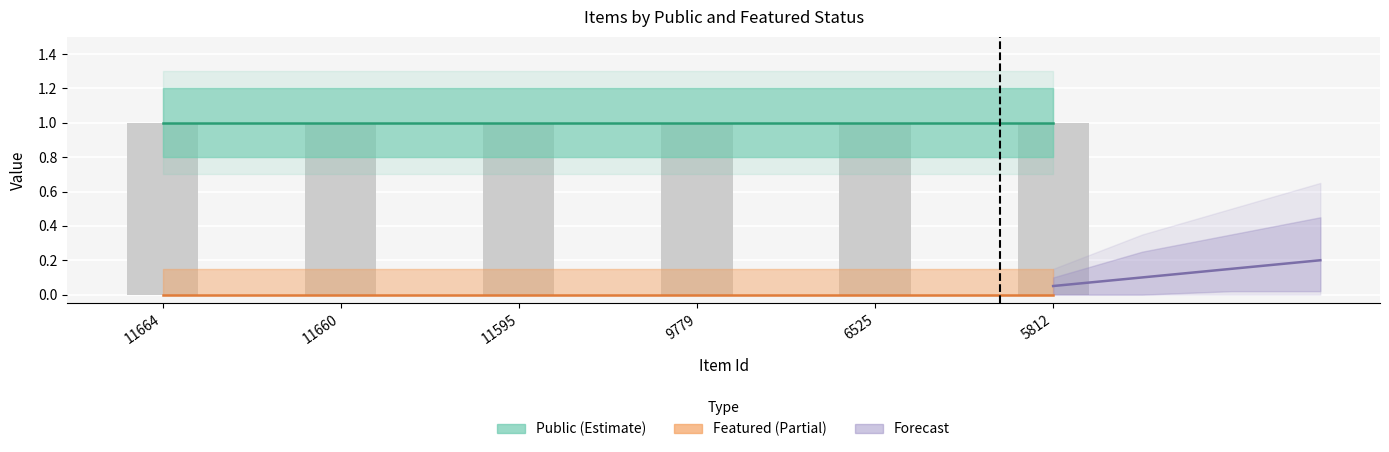

True or false: public has a value of 1 at 6525.

True